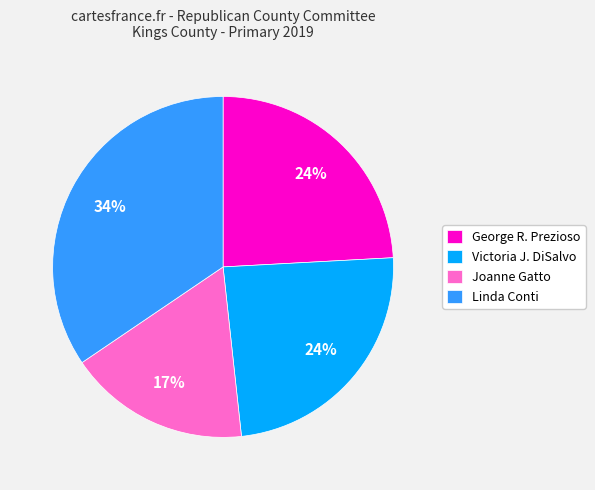

To the nearest percent, what is the difference between the largest and smallest slice percentages?

17%